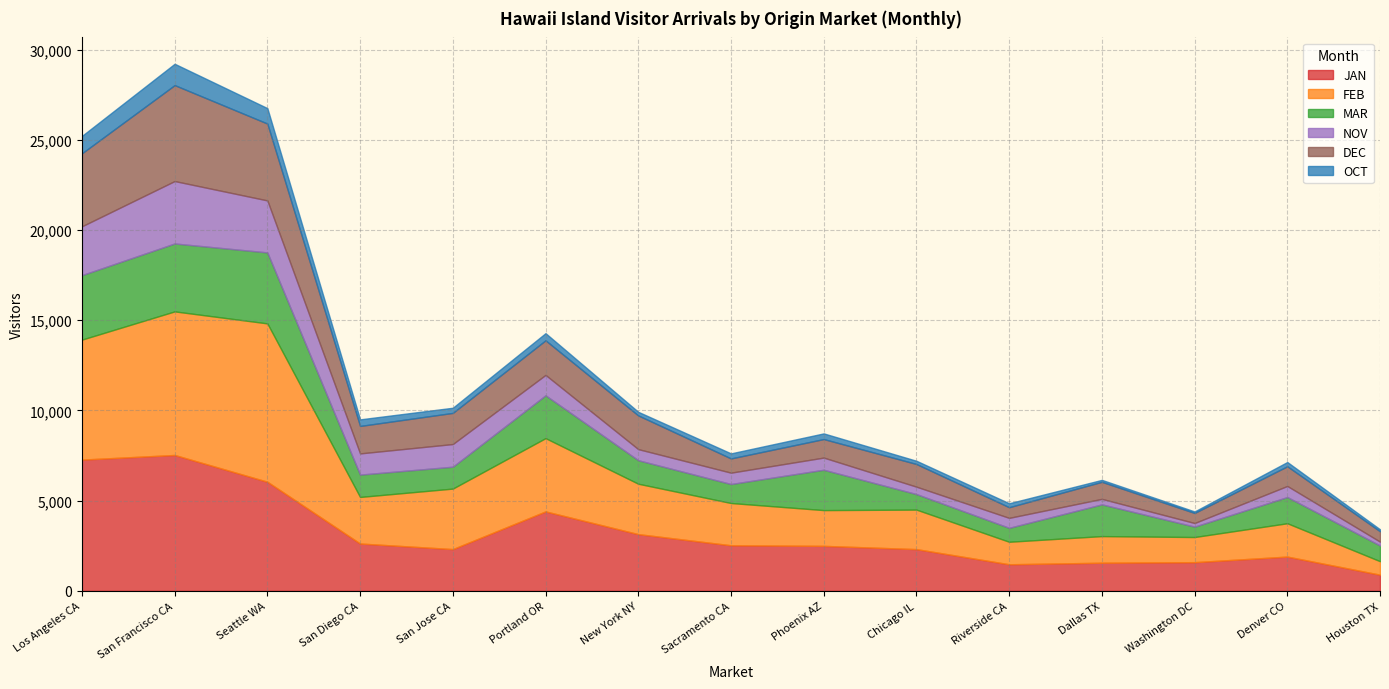

What is the total value across all series at Riverside CA?

4853.4